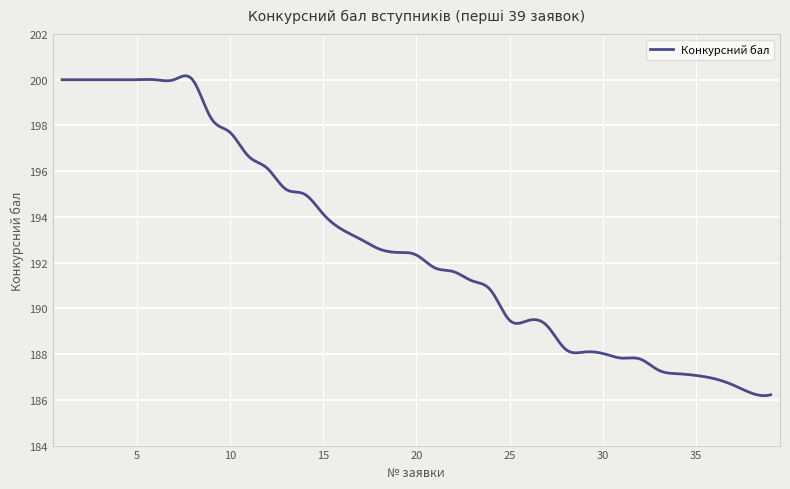

What is the smallest value displayed?

186.2